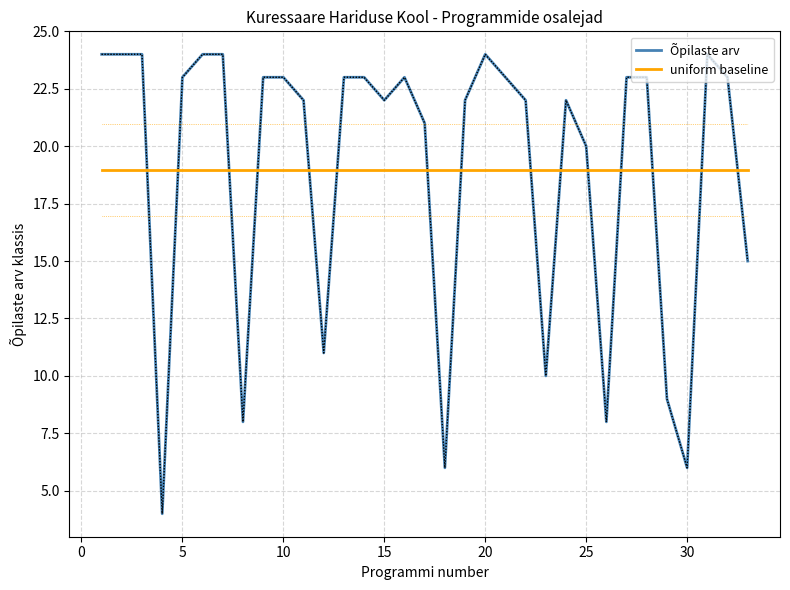

Which series has the widest spread of values?

Õpilaste arv